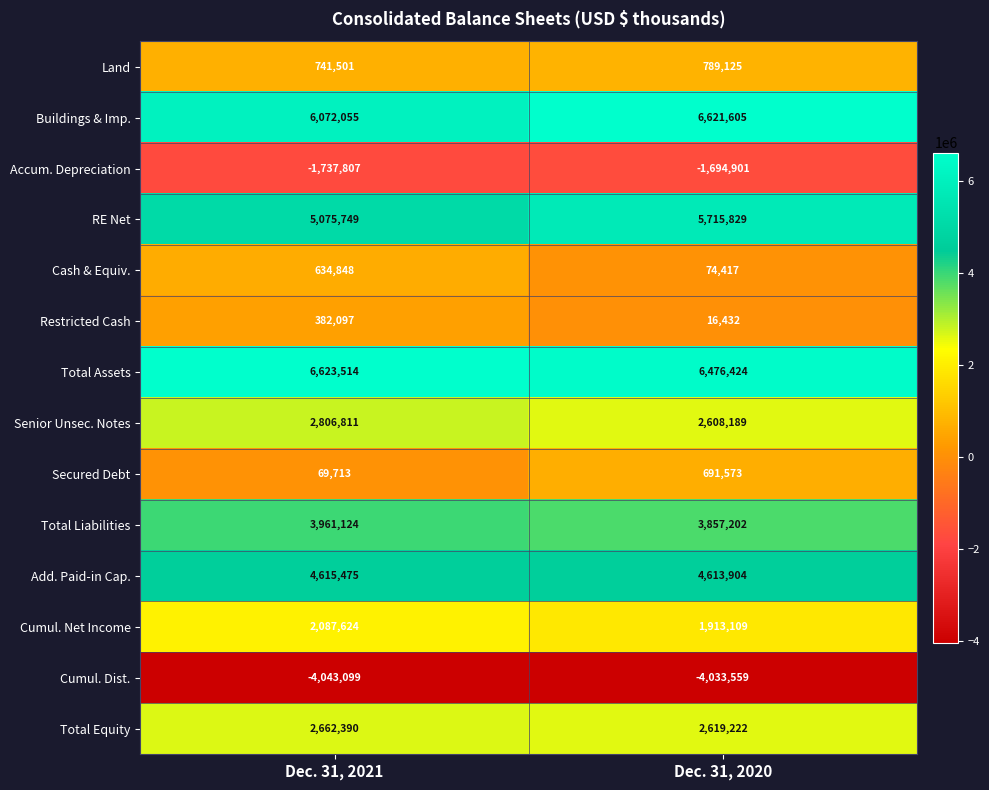

How many values in the Buildings & Imp. series are below 6621605?

1